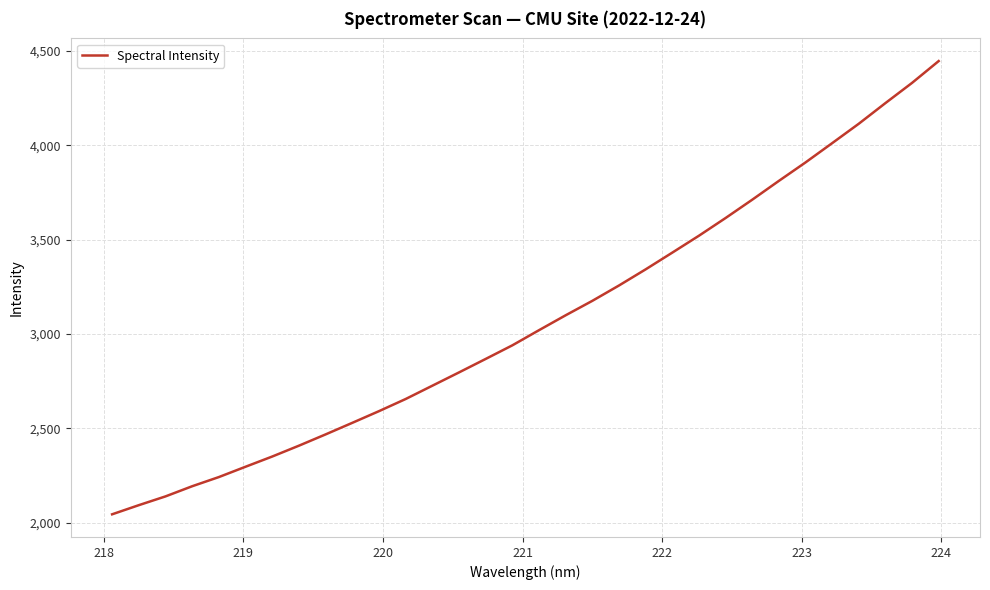

What is the minimum value shown in the chart?

2044.9